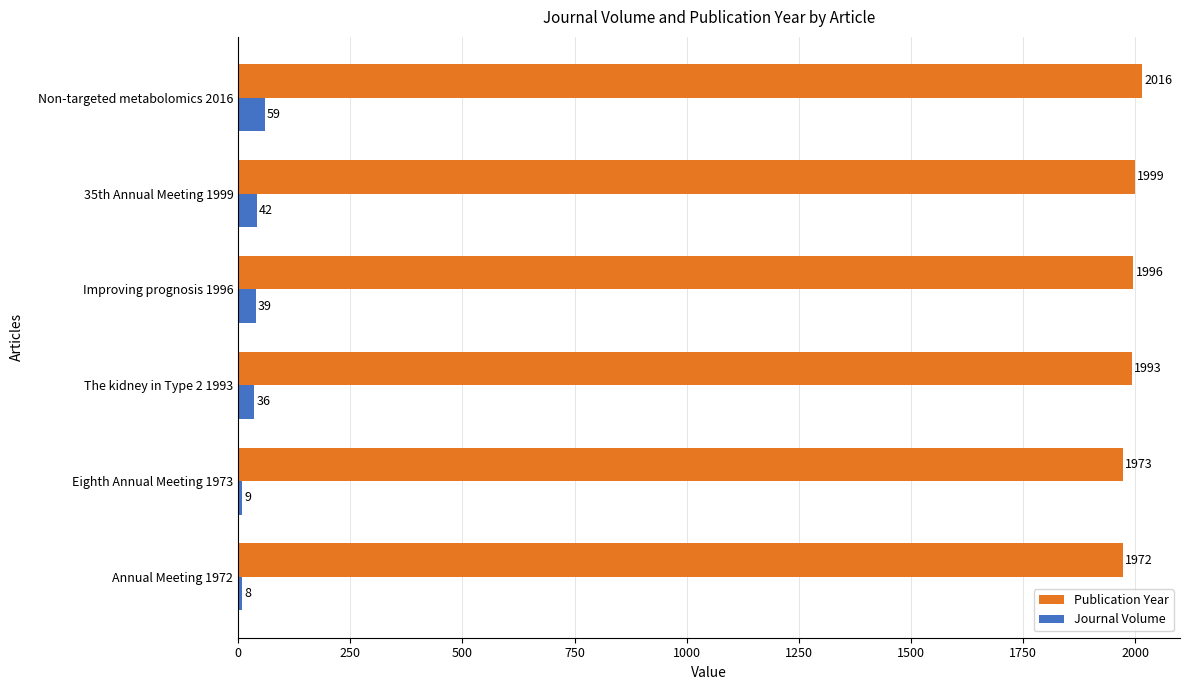

What is the minimum value shown in the chart?

8